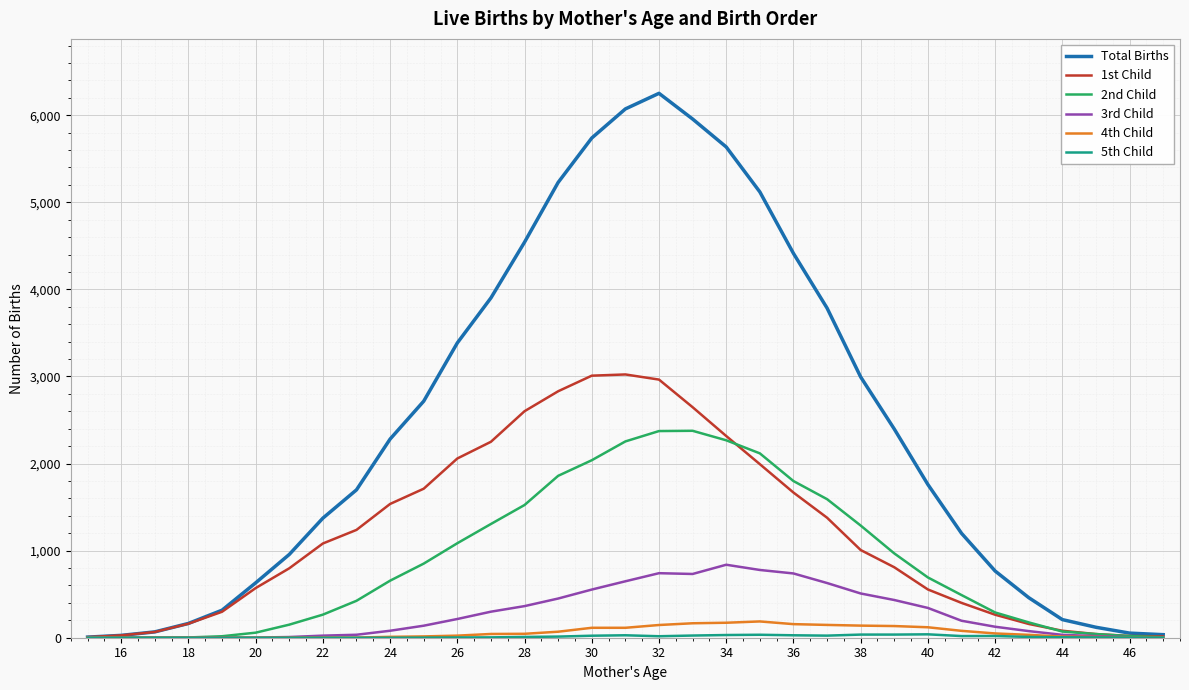

Which series has the largest range (max minus min)?

Total Births